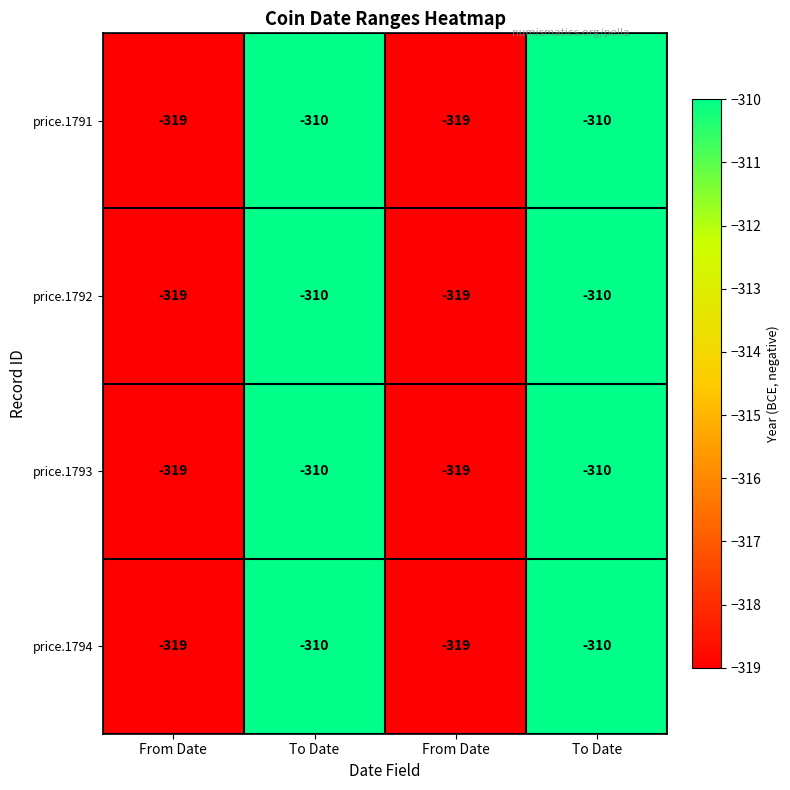

Which series has the largest range (max minus min)?

price.1791